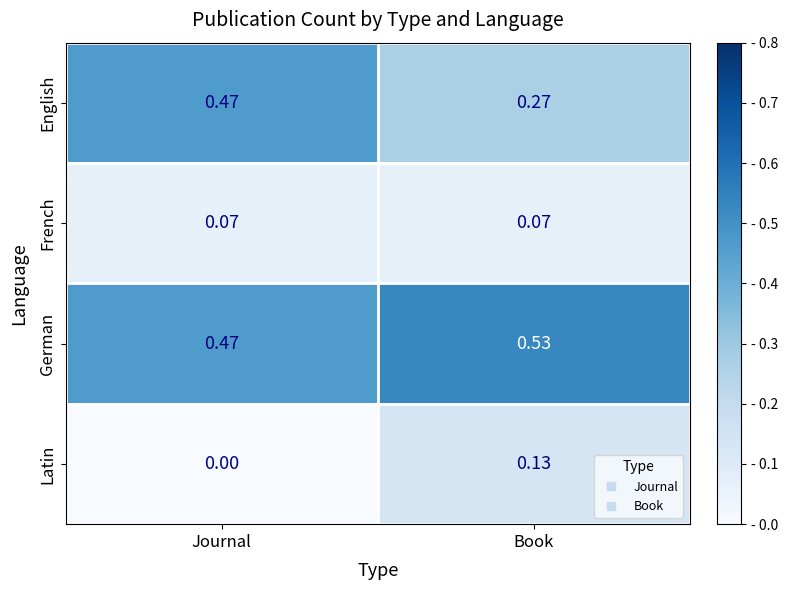

Which series has the largest range (max minus min)?

English